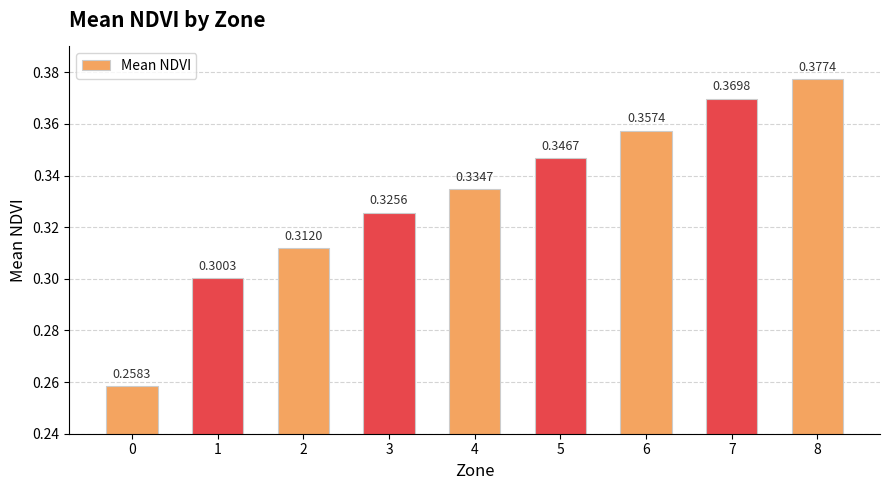

What is the change in value from 1 to 6?

+0.1